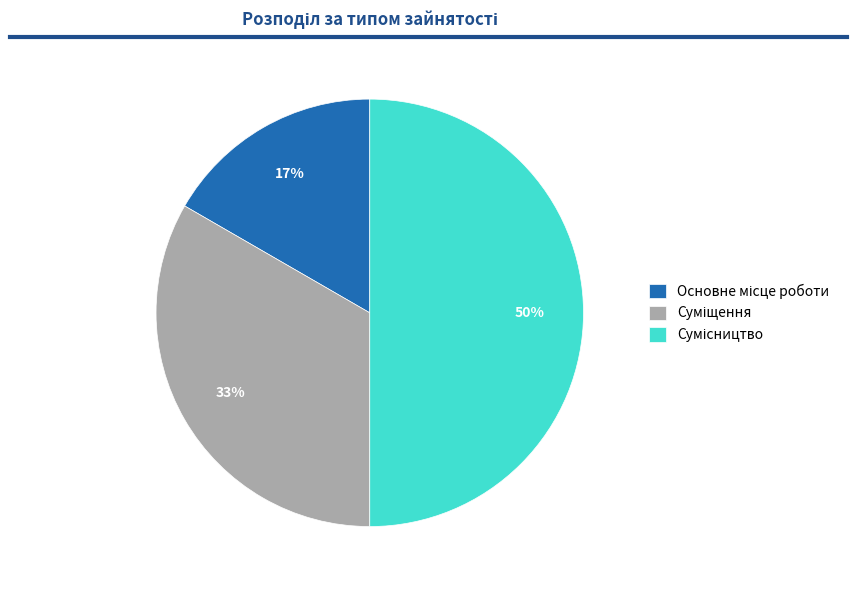

To the nearest percent, what is the difference between the largest and smallest slice percentages?

33%